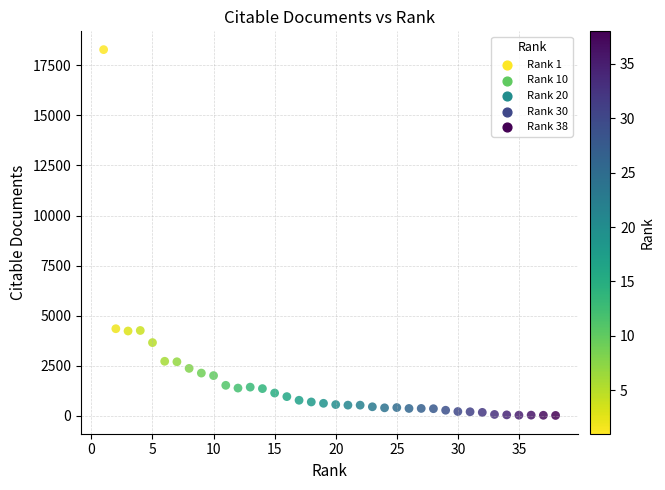

What is the range of X values (max minus min)?

37